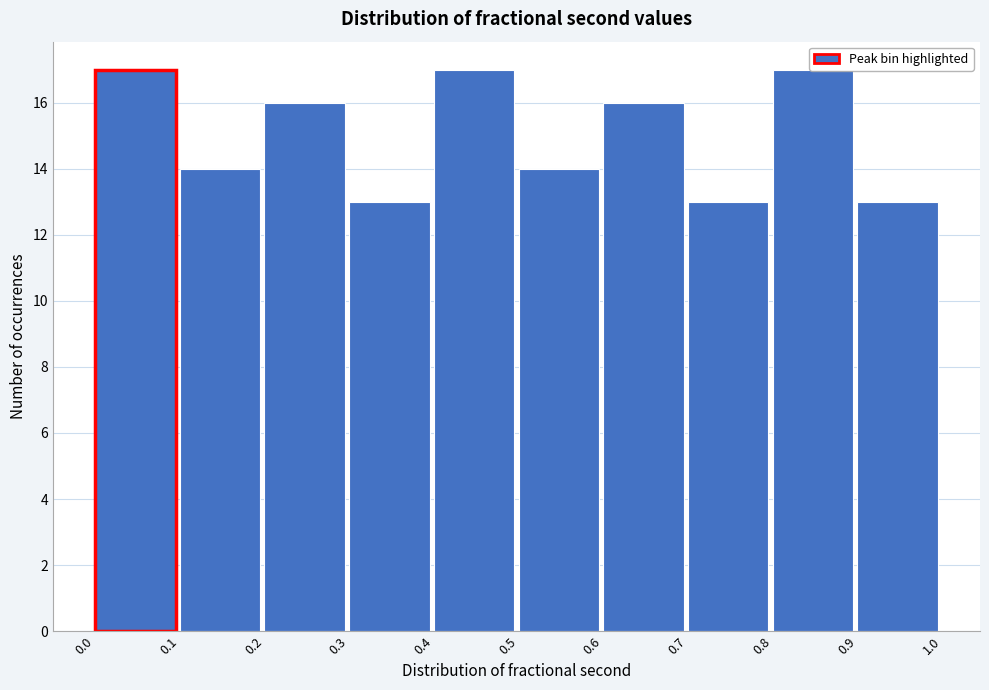

Reading left to right, transcribe this chart: for each bar, give the range it covers on the x-axis and its height. The values are not printed on the chart, so give them approximately, as read against the axis.

0.0 to 0.1: 17
0.1 to 0.2: 14
0.2 to 0.3: 16
0.3 to 0.4: 13
0.4 to 0.5: 17
0.5 to 0.6: 14
0.6 to 0.7: 16
0.7 to 0.8: 13
0.8 to 0.9: 17
0.9 to 1.0: 13